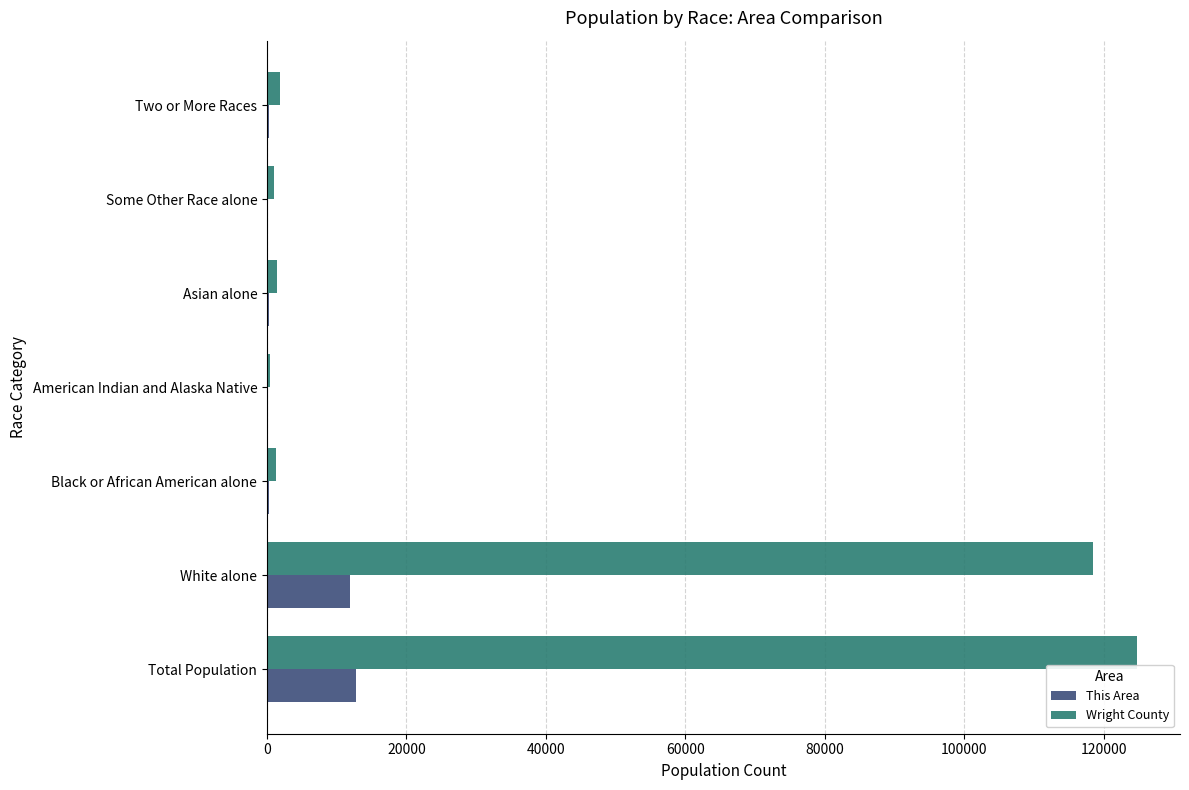

Which series has the largest total across all categories?

Wright County